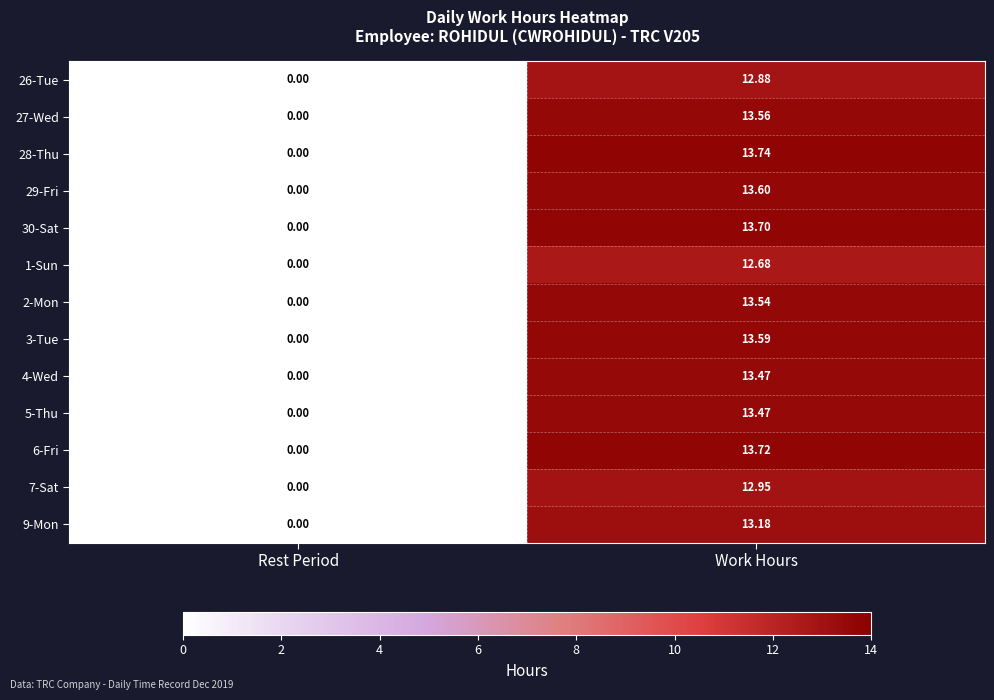

Is the value of 1-Sun at Rest Period greater than the value of 7-Sat at Work Hours?

No